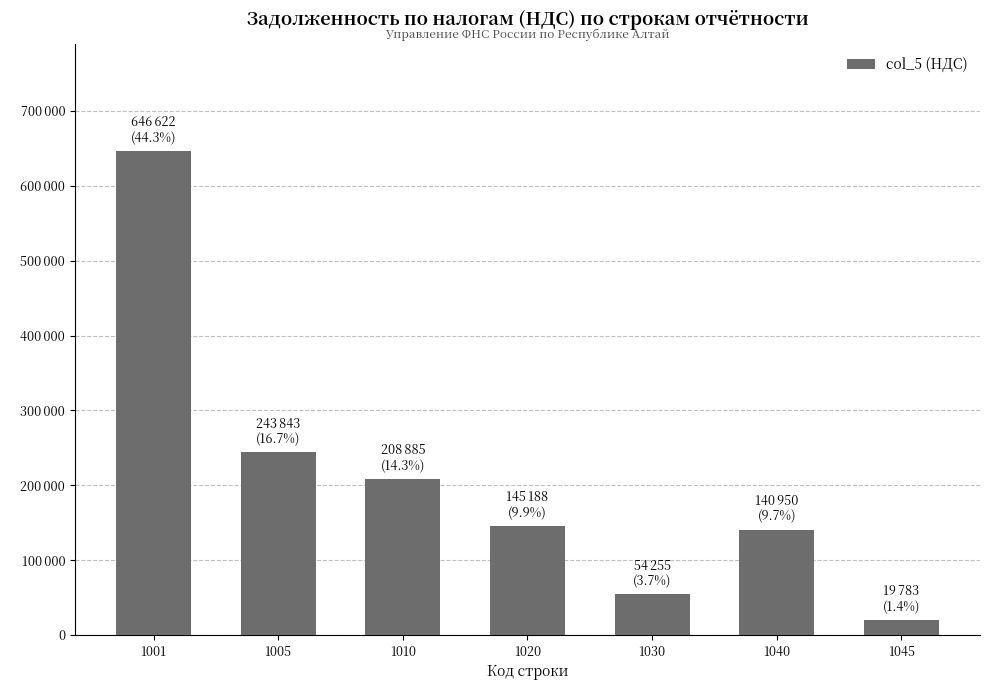

Are the bars horizontal?

No